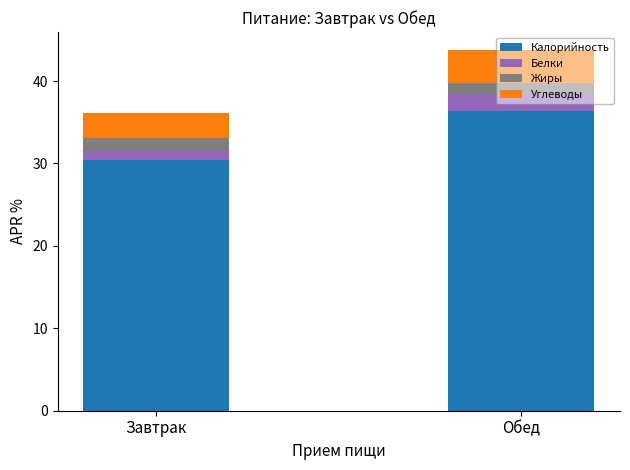

What is the sum of all Калорийность values?

66.9